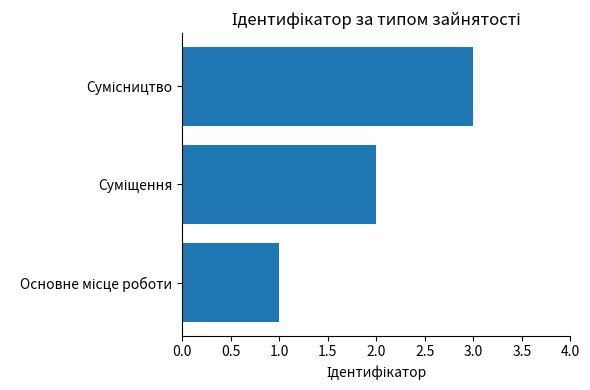

What is the sum of all values?

6